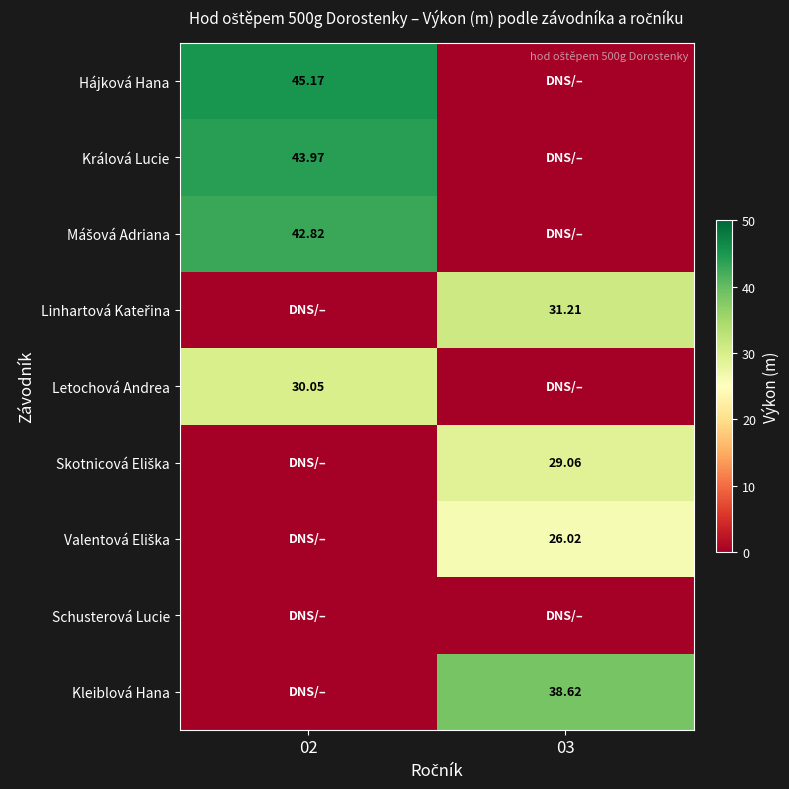

Is the value of Hájková Hana at 02 greater than the value of Králová Lucie at 02?

Yes